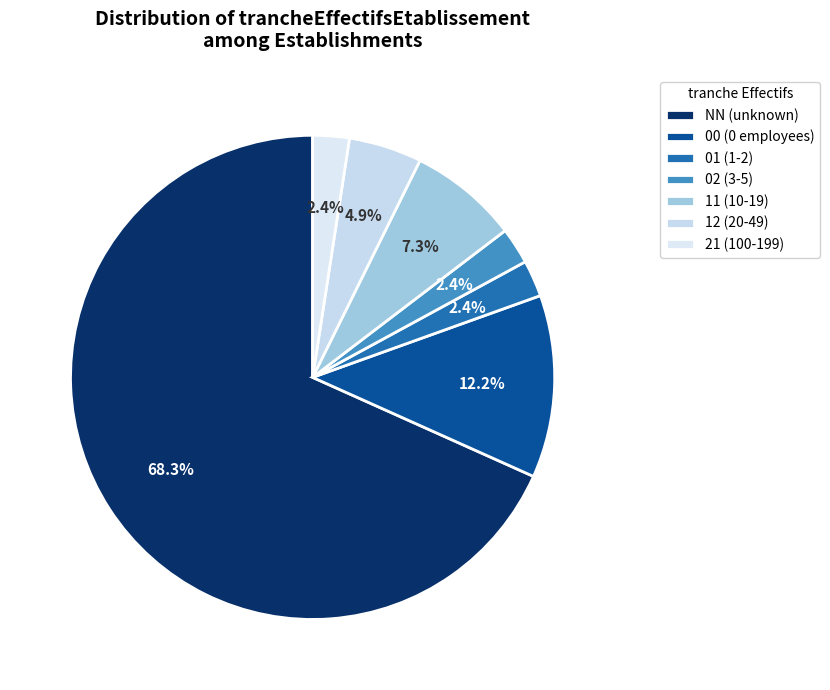

To the nearest percent, what portion does 01 represent?

2%